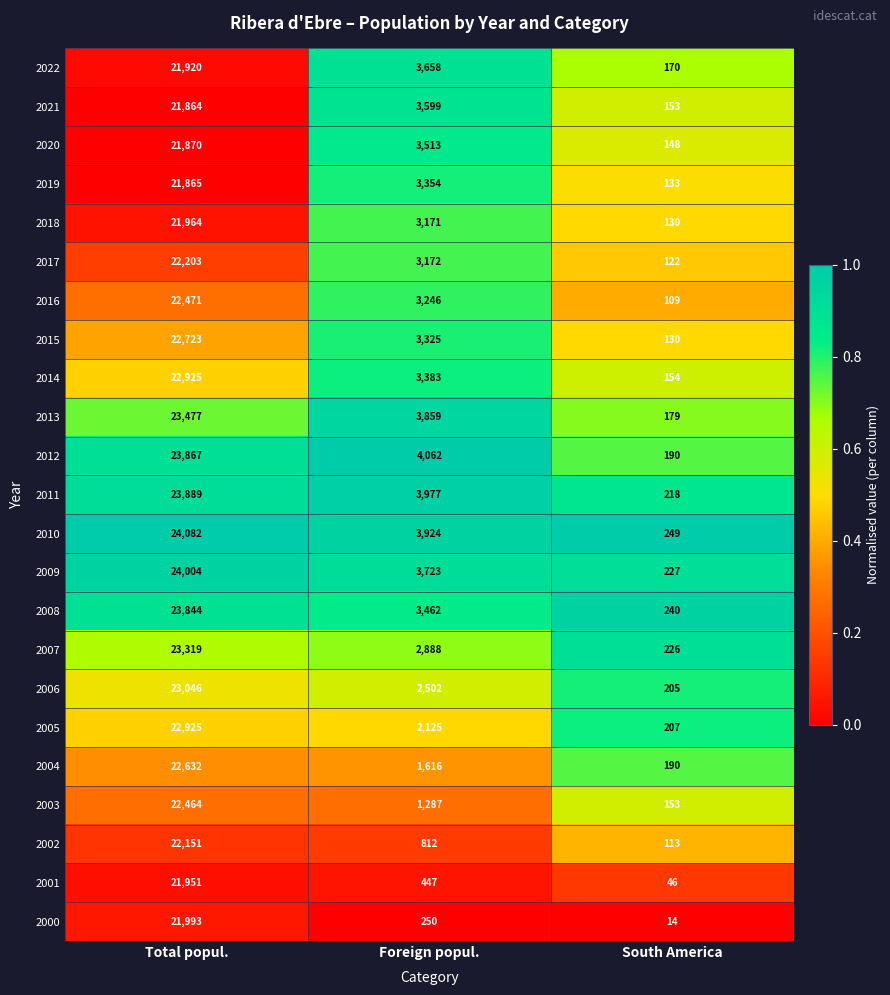

Rank the series at Foreign popul. from lowest to highest value.

2000, 2001, 2002, 2003, 2004, 2005, 2006, 2007, 2018, 2017, 2016, 2015, 2019, 2014, 2008, 2020, 2021, 2022, 2009, 2013, 2010, 2011, 2012